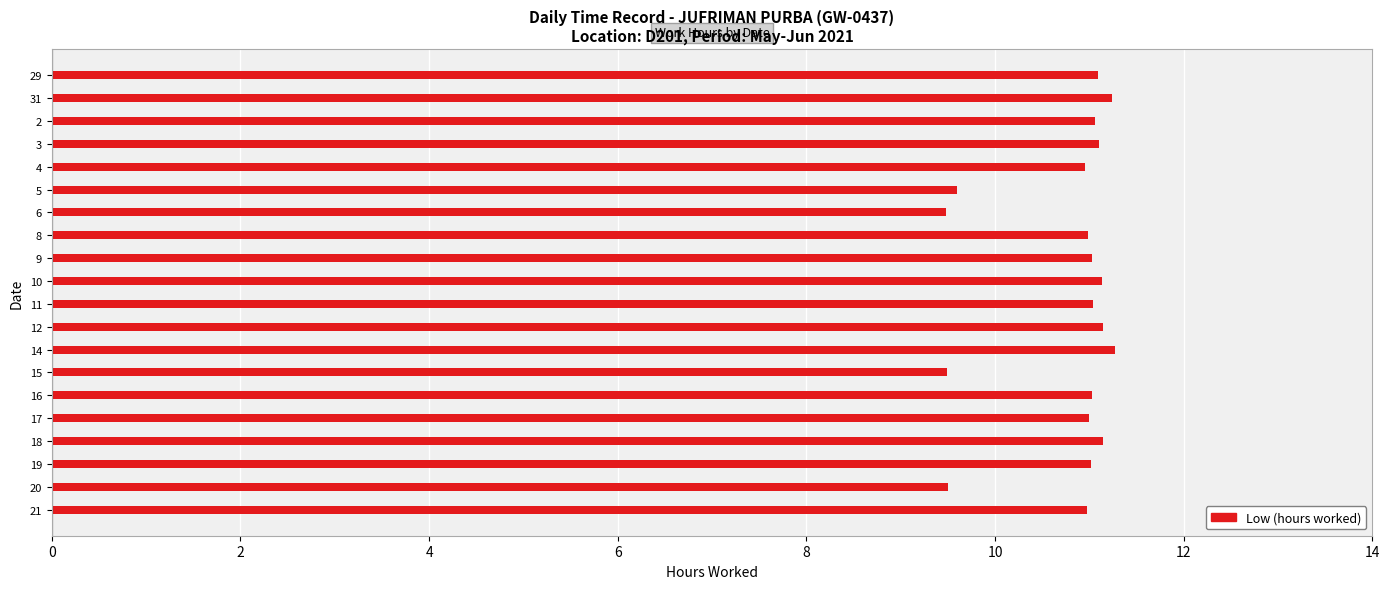

What is the sum of all values?

215.3